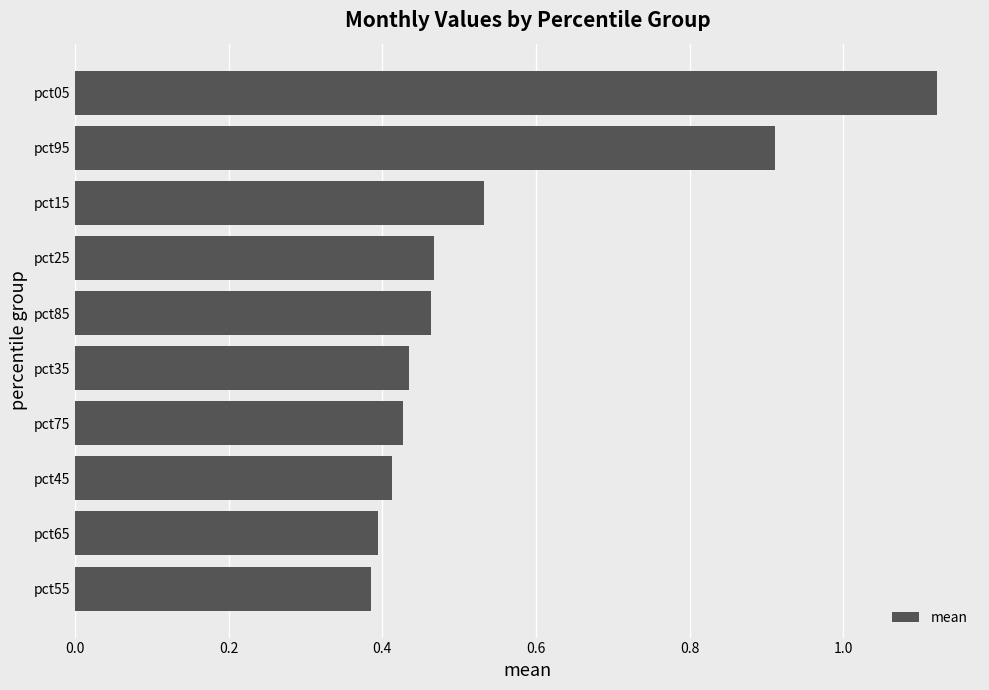

The chart shows a value of 0.4 at pct55. True or false?

True